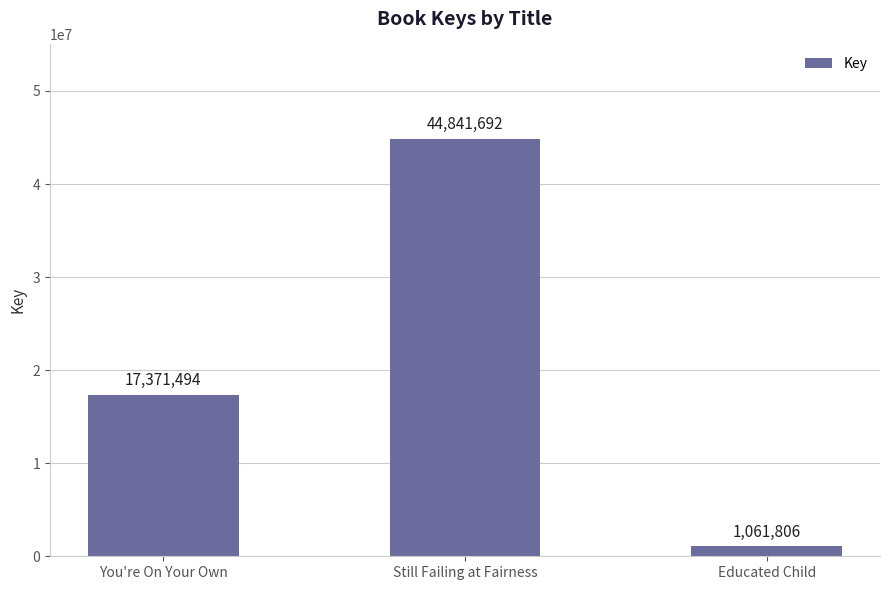

What is the change in value from You're On Your Own to Still Failing at Fairness?

+27470198